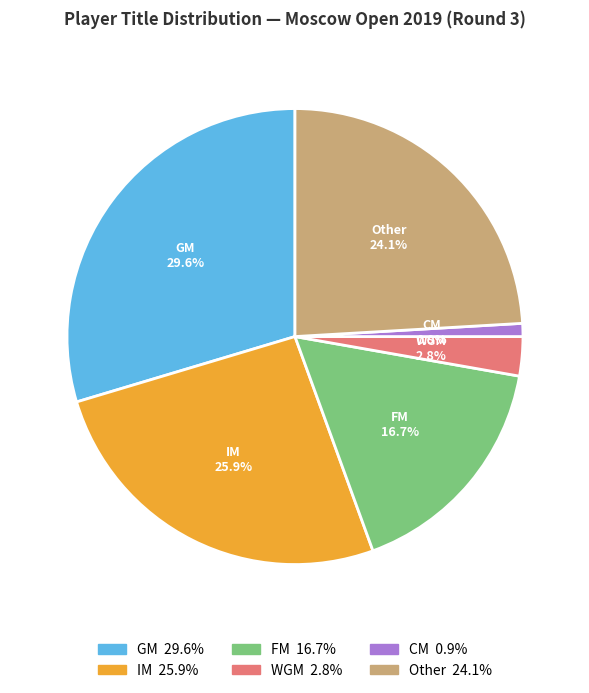

To the nearest percent, what portion does IM represent?

26%